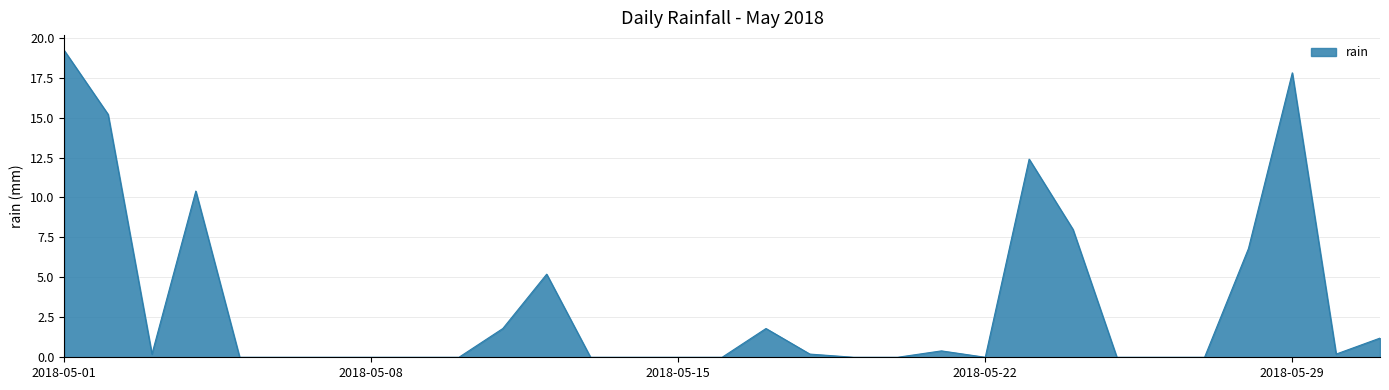

What is the difference between the maximum and minimum values?

19.2